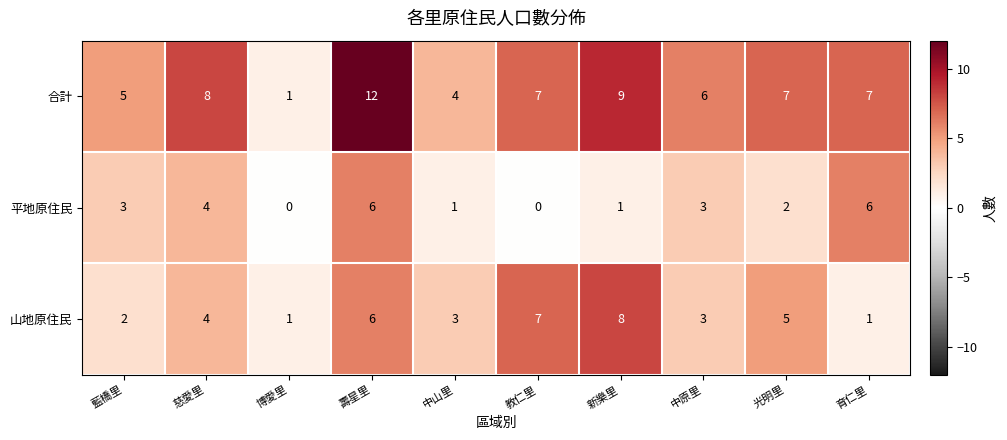

At which category does the chart reach its peak across all series?

壽星里